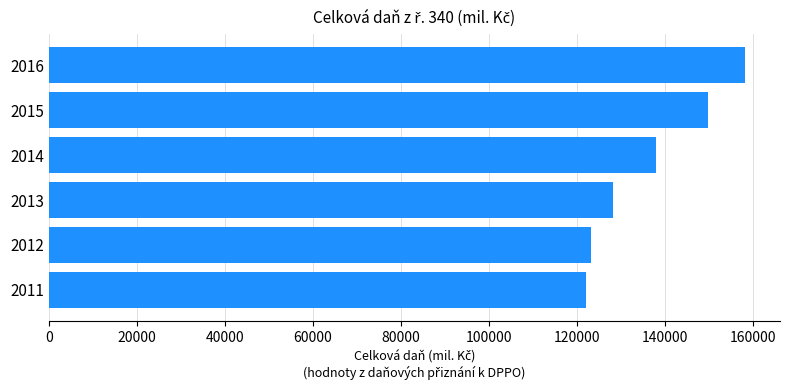

What is the difference between the maximum and minimum values?

36167.4